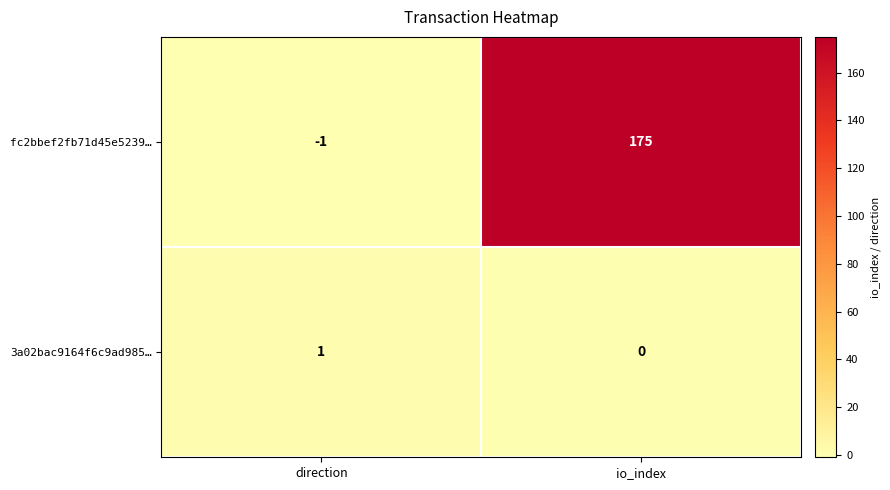

What is the minimum value shown in the chart?

-1